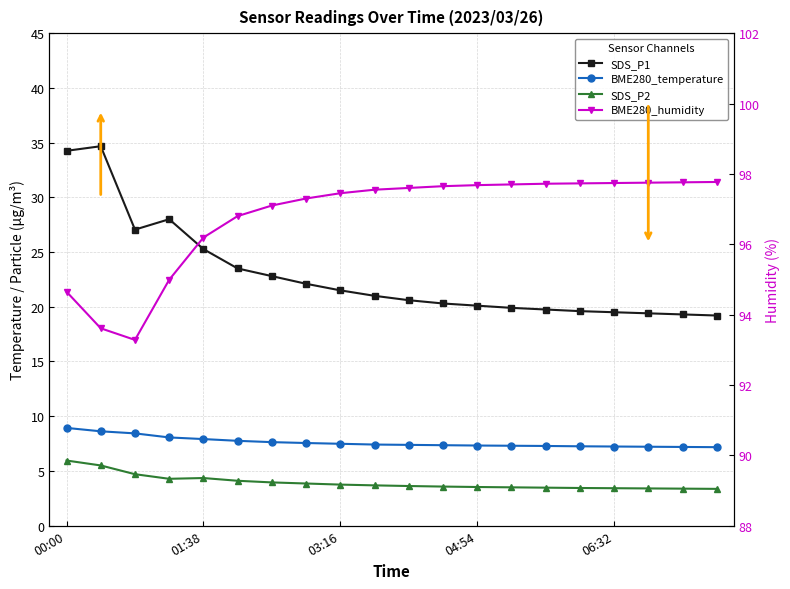

Which series has the largest total across all categories?

BME280_humidity